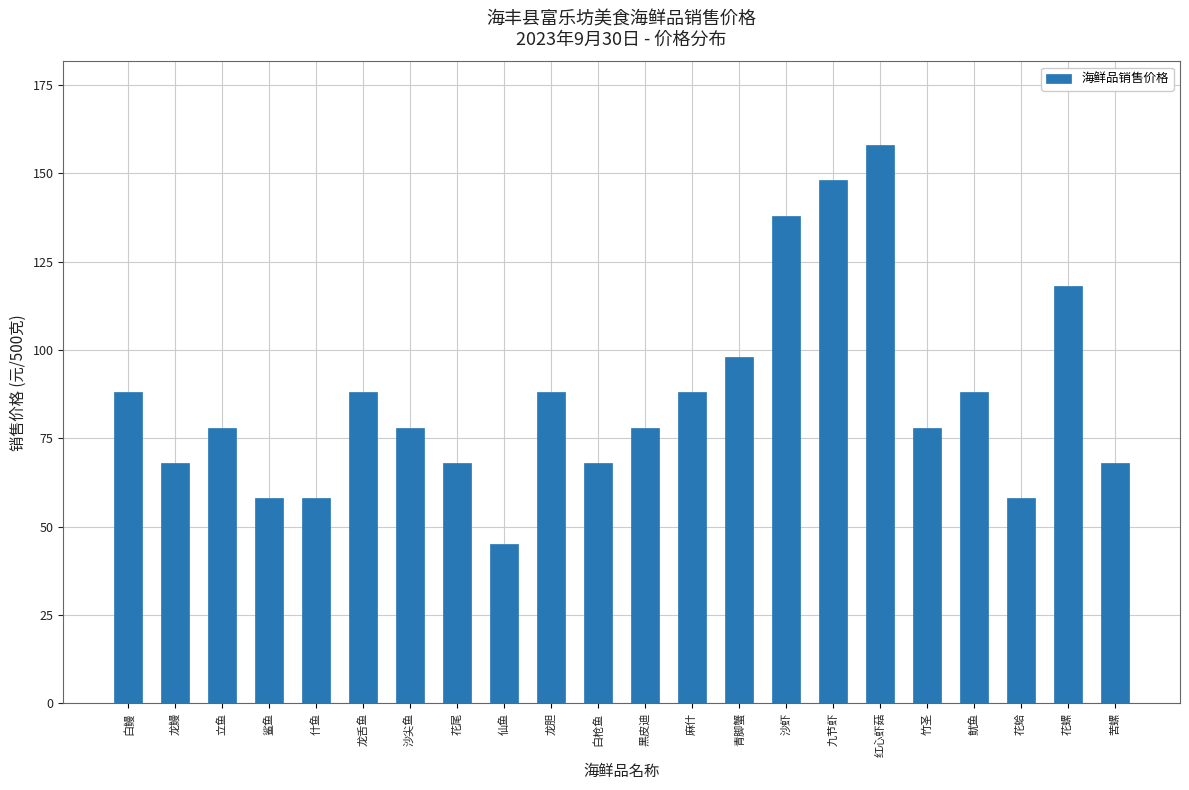

Reading left to right, list all the values displayed in this chart.

88	68	78	58	58	88	78	68	45	88	68	78	88	98	138	148	158	78	88	58	118	68